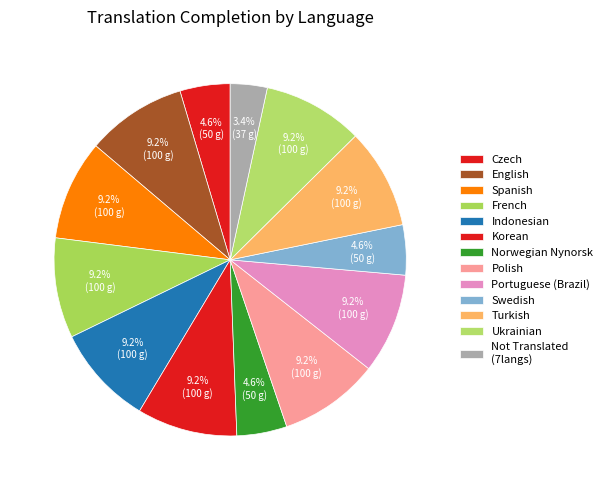

Count the number of slices in the pie.

13